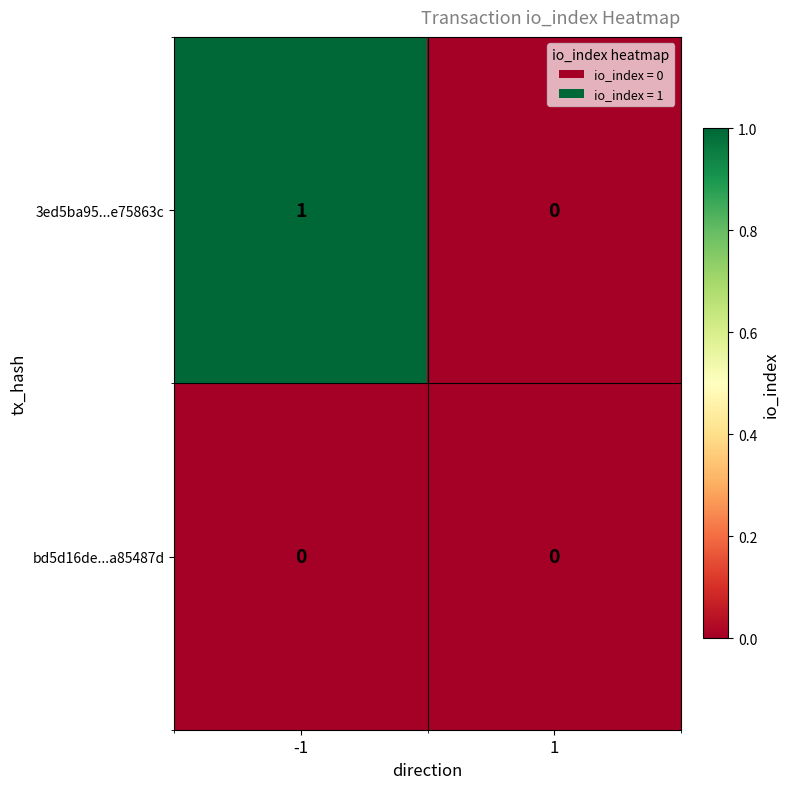

Reading left to right, list all the values displayed in this chart.

3ed5ba95...e75863c: -1=1	1=0
bd5d16de...a85487d: -1=0	1=0